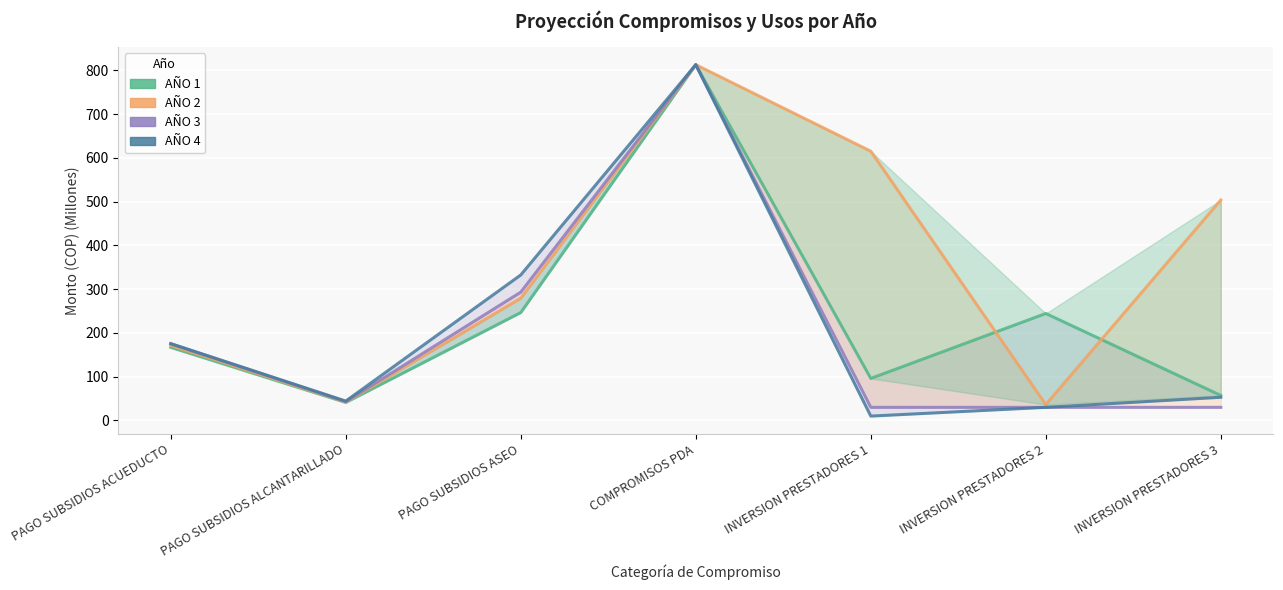

How many interior local peaks does the AÑO 2 series have?

1